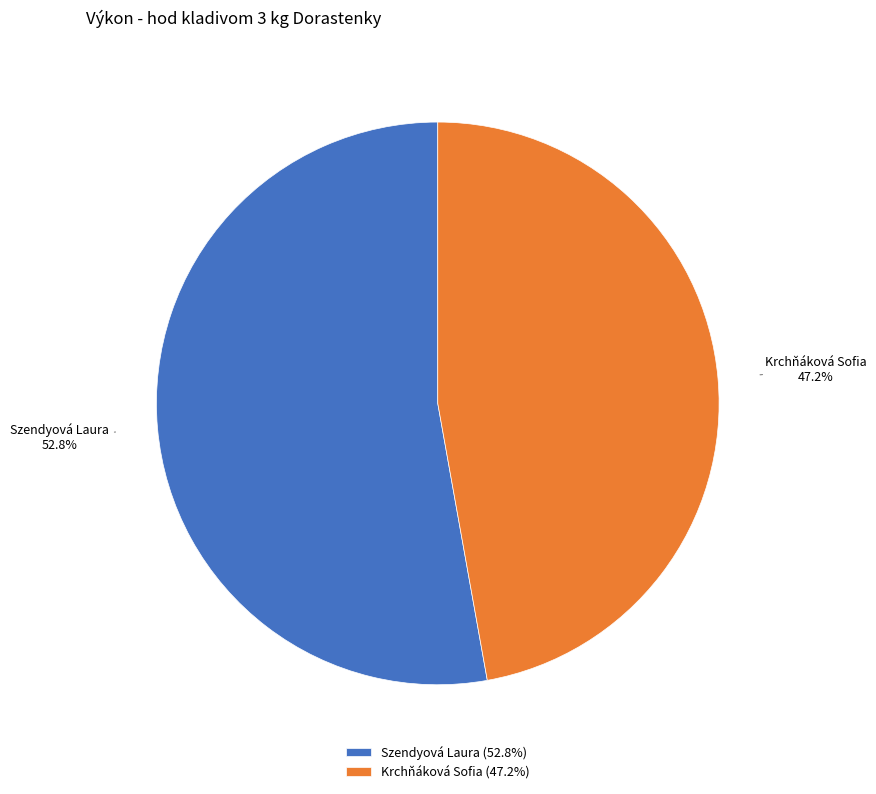

Is there a majority slice in this chart?

Yes